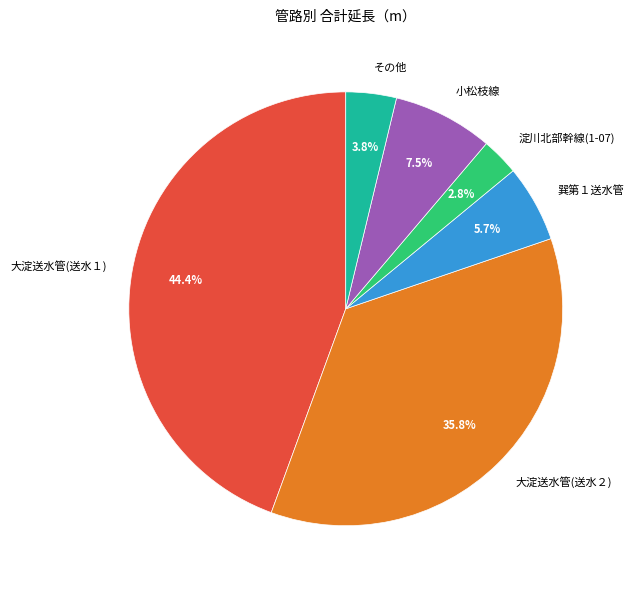

Rank the categories by value from lowest to highest.

淀川北部幹線(1-07), その他, 巽第１送水管, 小松枝線, 大淀送水管(送水２), 大淀送水管(送水１)